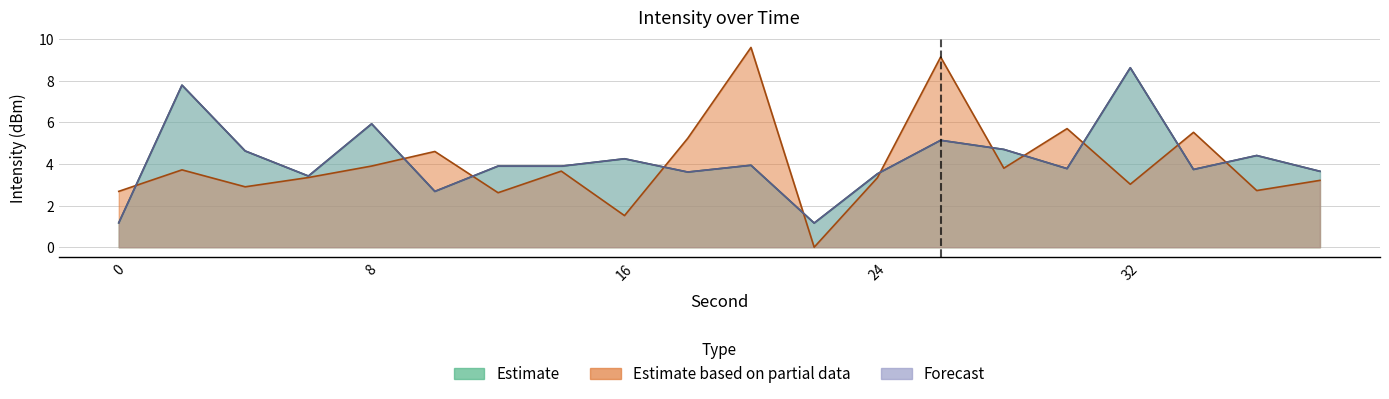

What are all the series names shown in the legend?

Estimate, Estimate based on partial data, Forecast